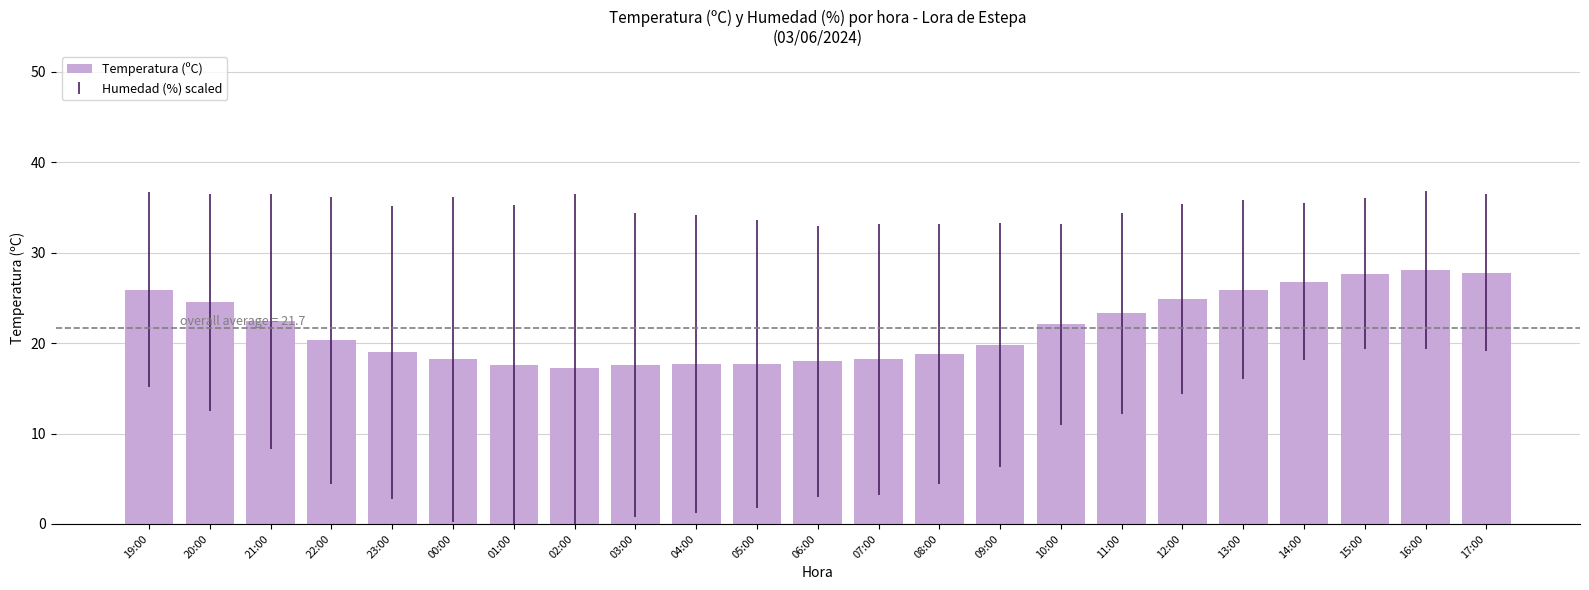

Approximately how many times larger is the value at 11:00 compared to 17:00?

0.8